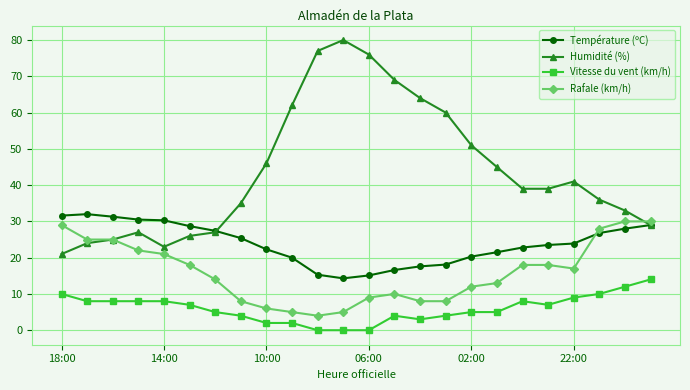

List the series in order of their overall mean, highest first.

Humidité (%), Température (ºC), Rafale (km/h), Vitesse du vent (km/h)